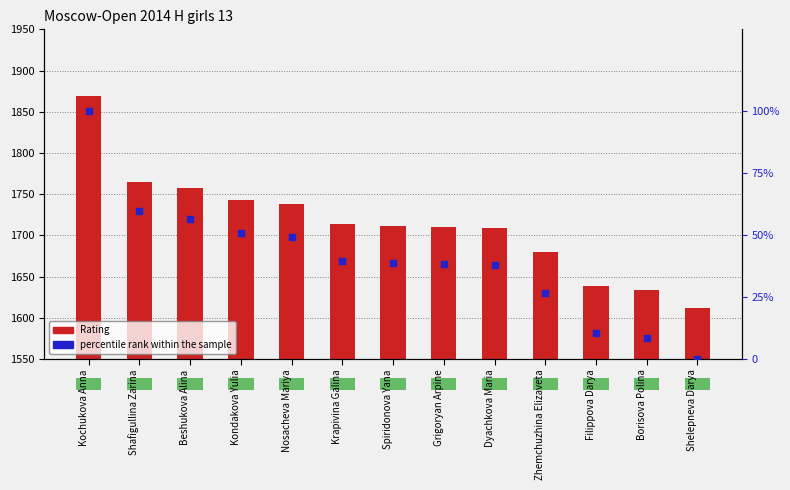

Which series reaches the minimum Y coordinate?

percentile rank within the sample